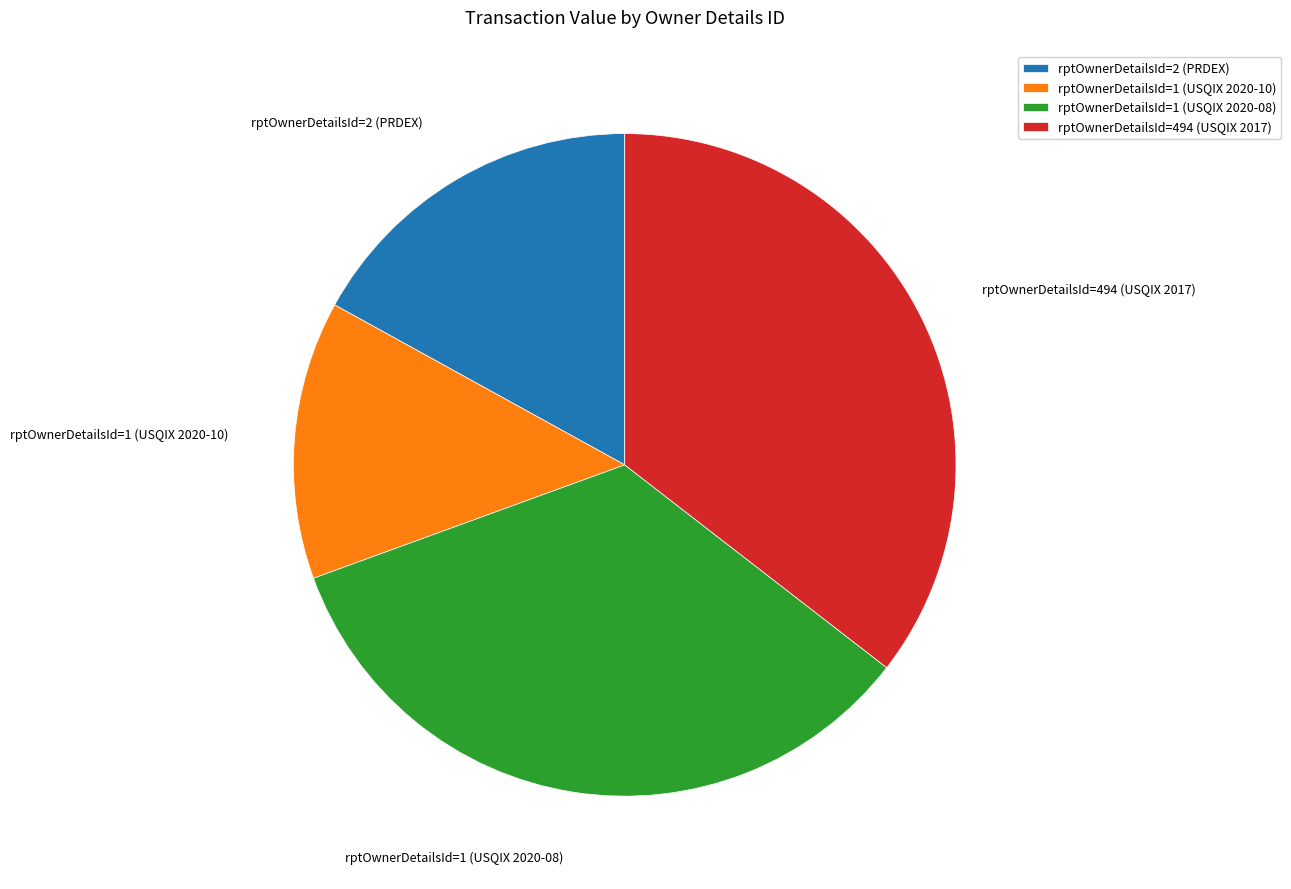

What is the ratio of the value at rptOwnerDetailsId=1 (USQIX 2020-10) to the value at rptOwnerDetailsId=1 (USQIX 2020-08)?

0.4